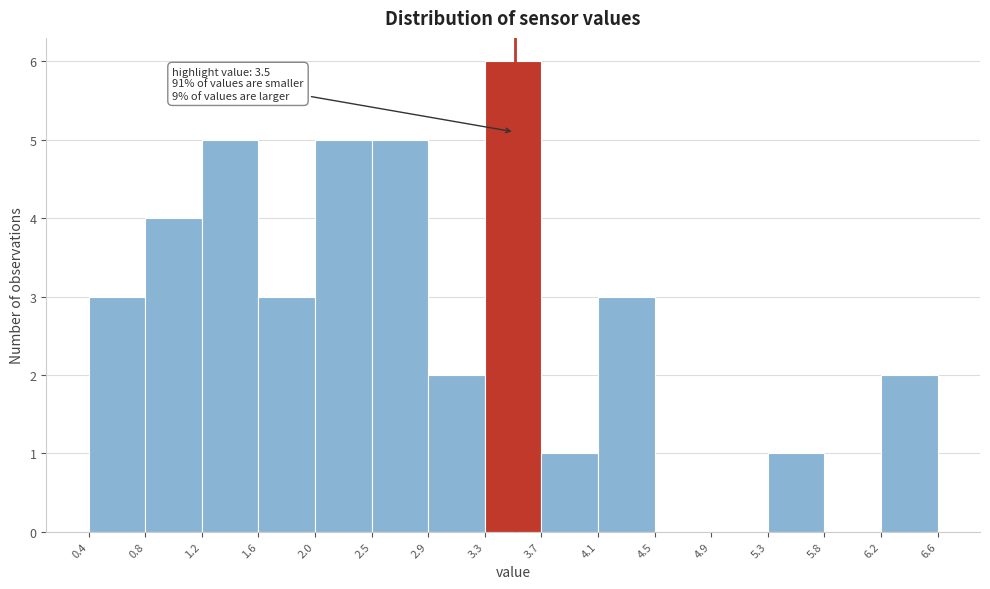

Over which range of the x-axis is the bar tallest?

3.3 to 3.7